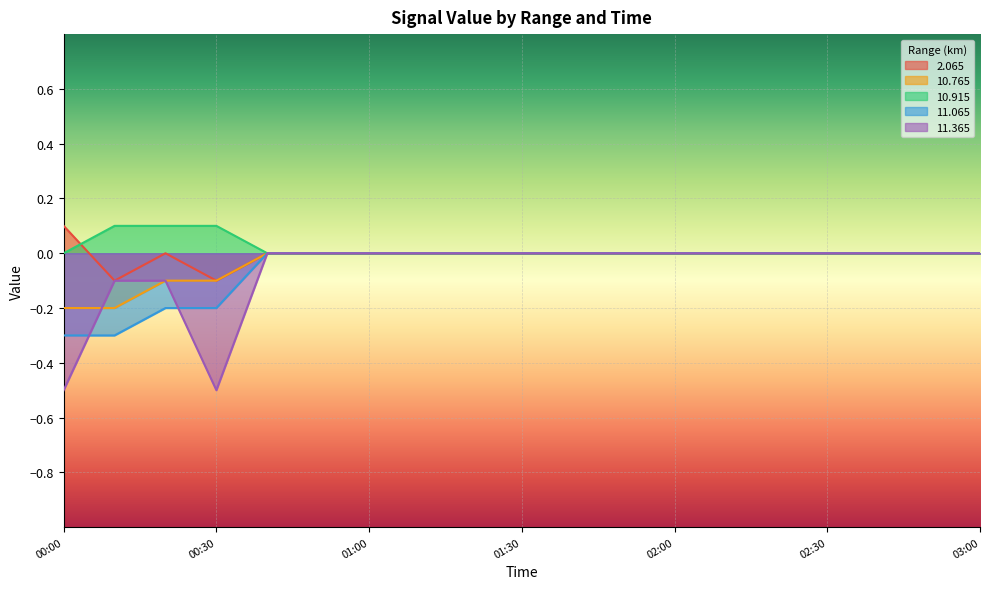

What is the difference between the maximum and minimum values in the  10.765 series?

0.2